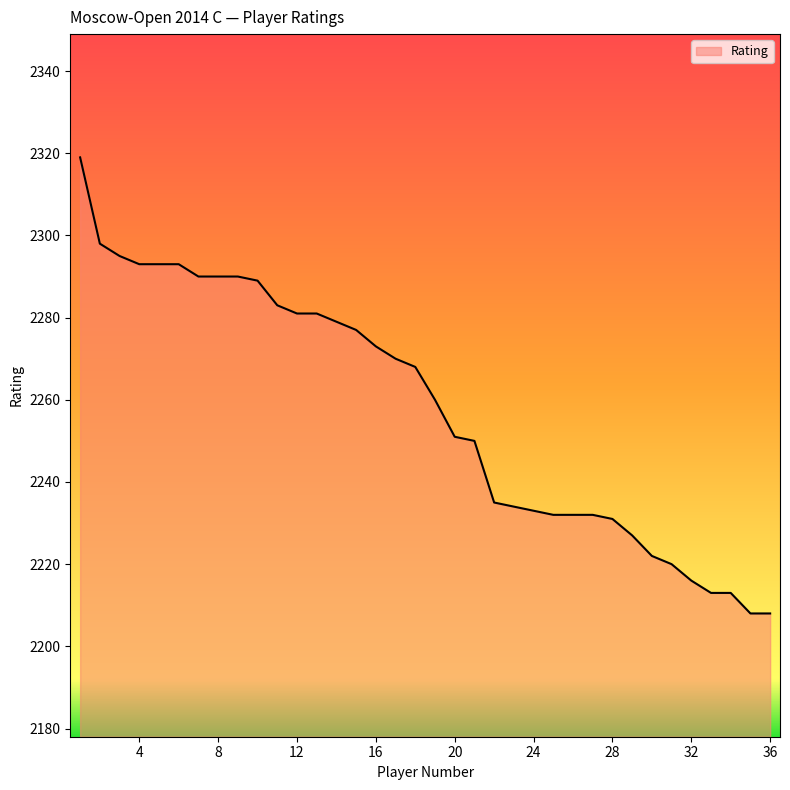

What is the greatest value displayed?

2319